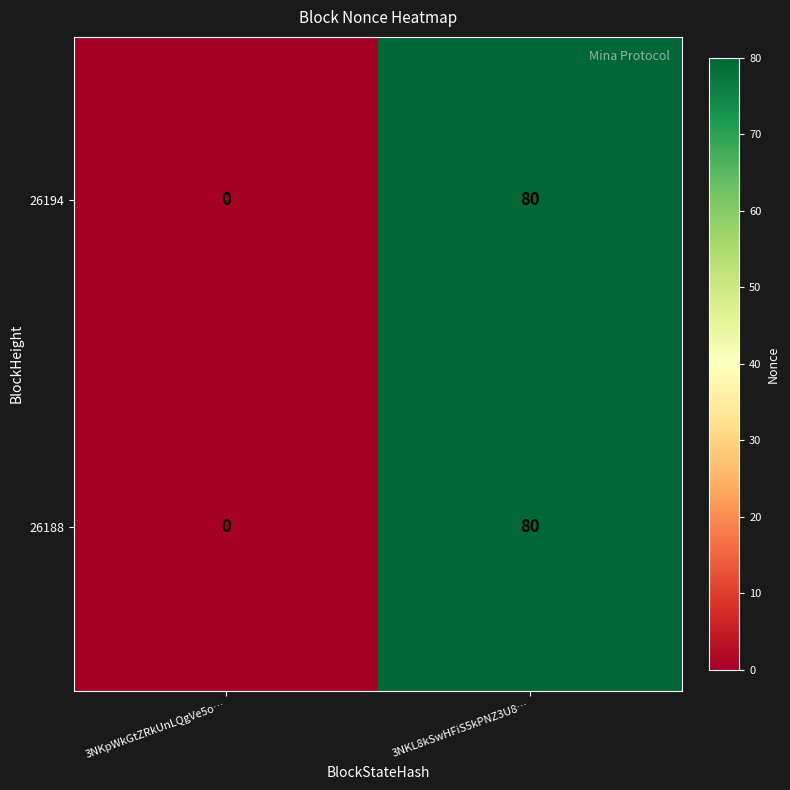

At which category is the sum across all series the highest?

3NKL8kSwHFiS5kPNZ3U8…